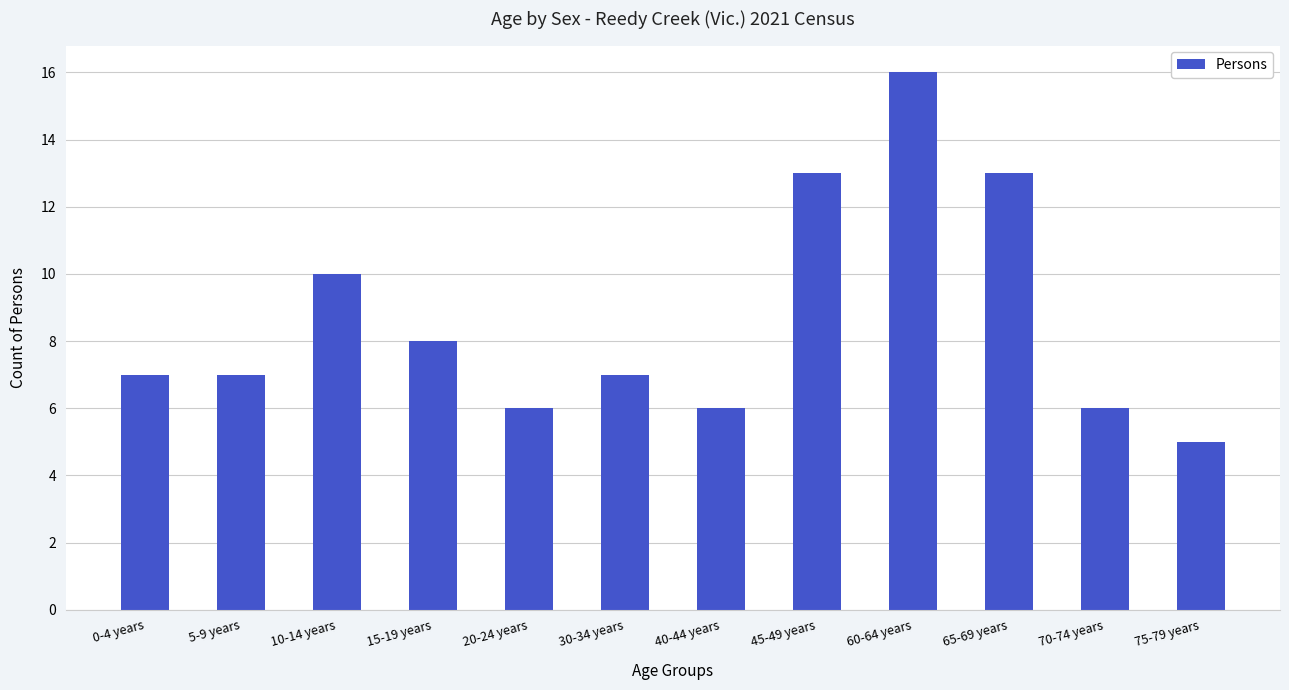

Between 30-34 years and 60-64 years, which is larger?

60-64 years